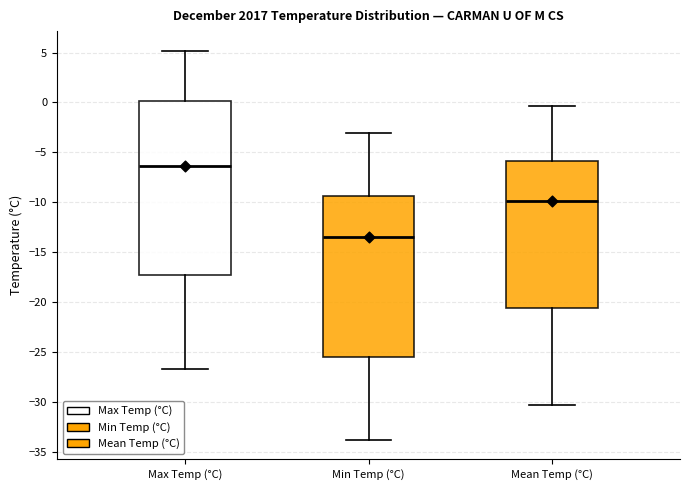

Reading left to right, transcribe this box plot: for each box, give where its median line is, the range the box spans, and where its two whiskers end, as read against the y-axis. The values are not printed on the chart, so give them approximately, as read against the axis.

Max Temp (°C): median -6.5, box -17.5 to 0.0, whiskers -26.5 to 5.0
Min Temp (°C): median -13.5, box -25.5 to -9.5, whiskers -34.0 to -3.0
Mean Temp (°C): median -10.0, box -20.5 to -6.0, whiskers -30.5 to -0.5